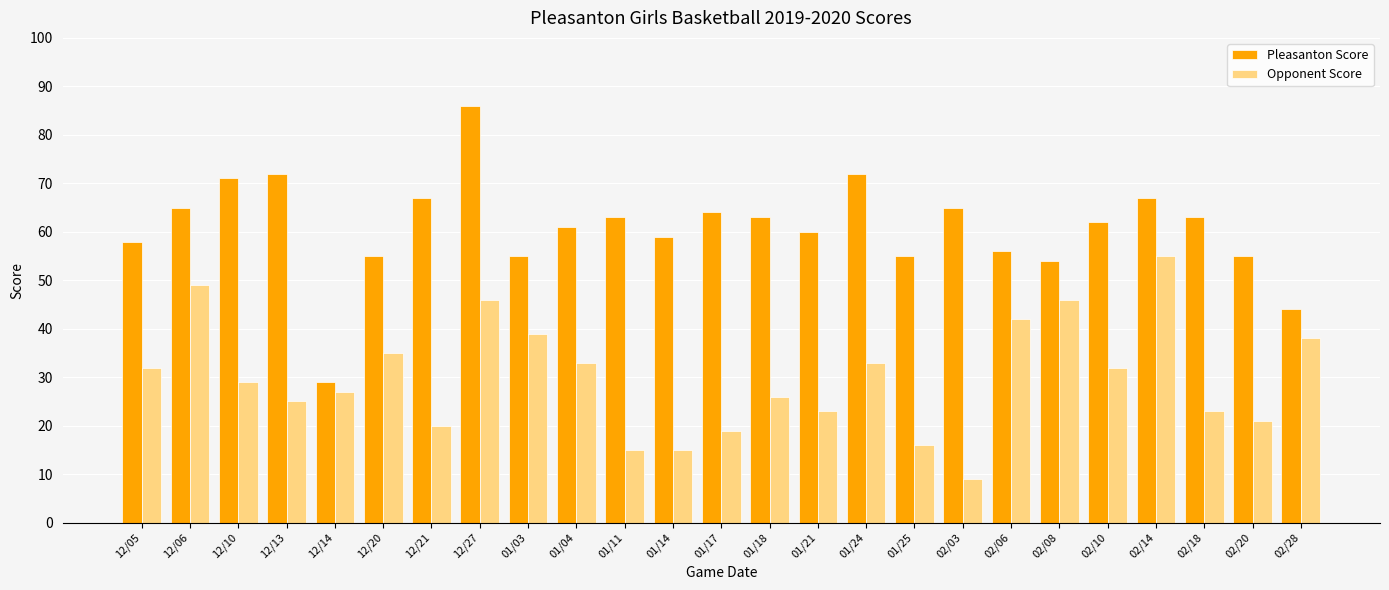

Between 02/08 and 02/28, which series saw the biggest shift?

Pleasanton Score